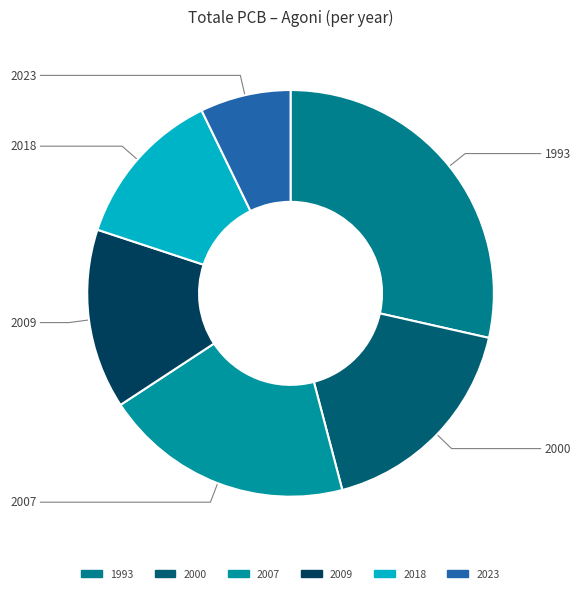

What is the ratio of the value at 2000 to the value at 2007?

0.9